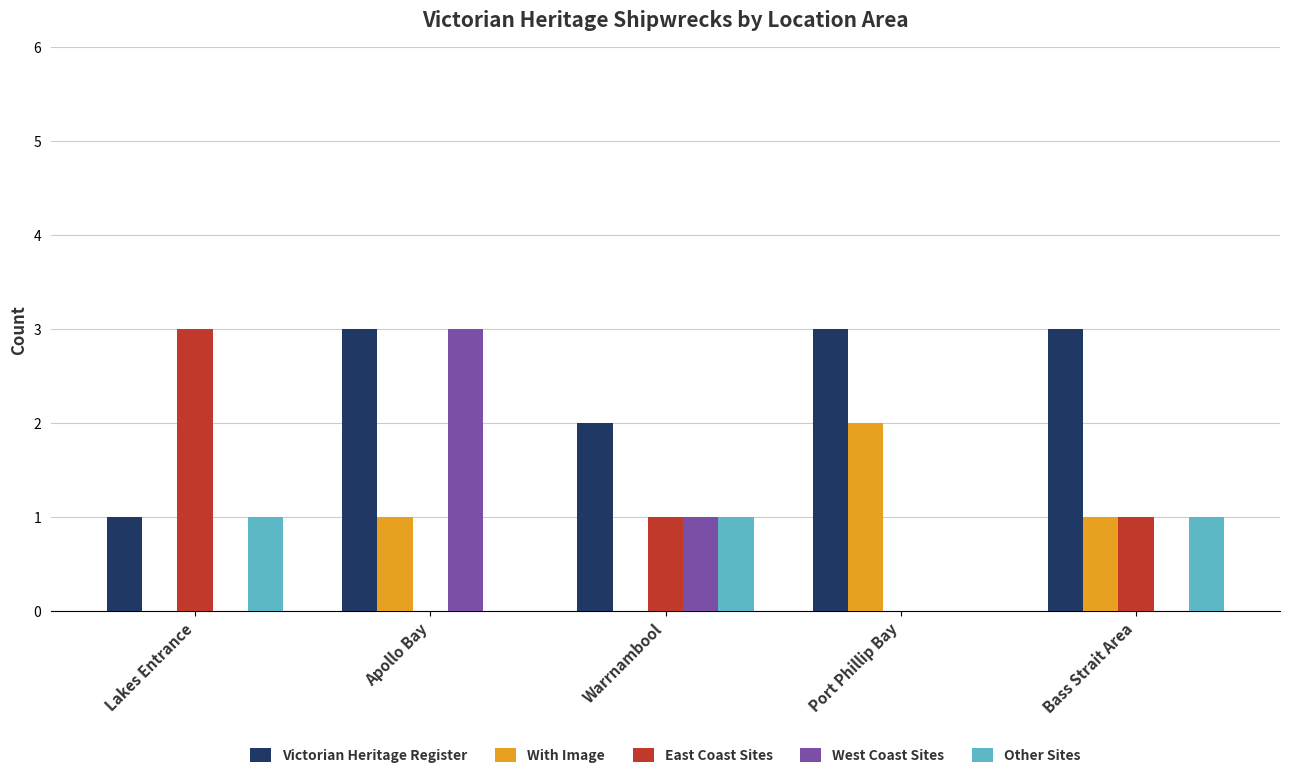

What is the greatest value displayed?

3